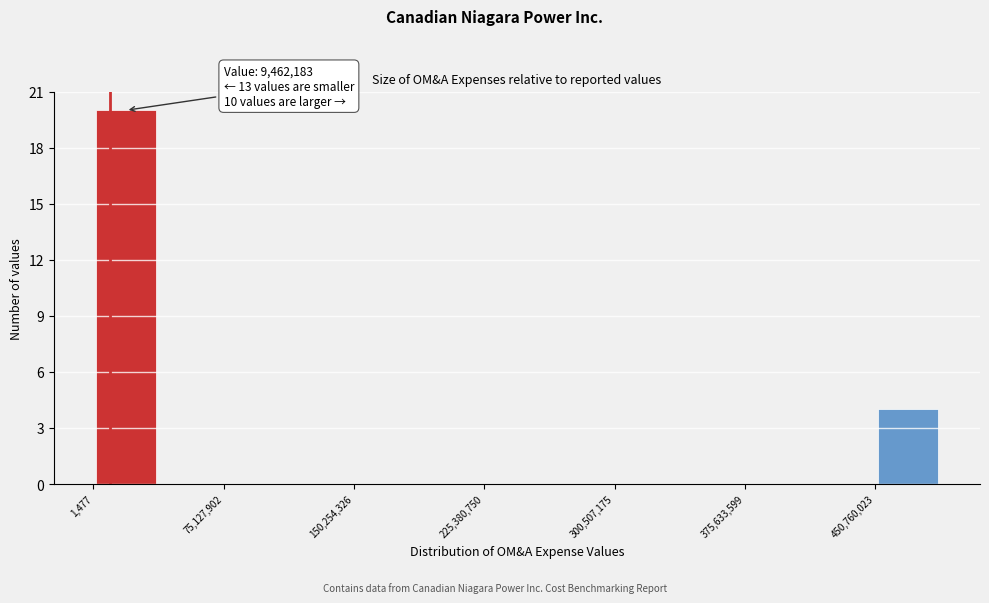

Around what value on the x-axis is the tallest bar? Give the approximate position of its centre, as read against the axis.

20000000